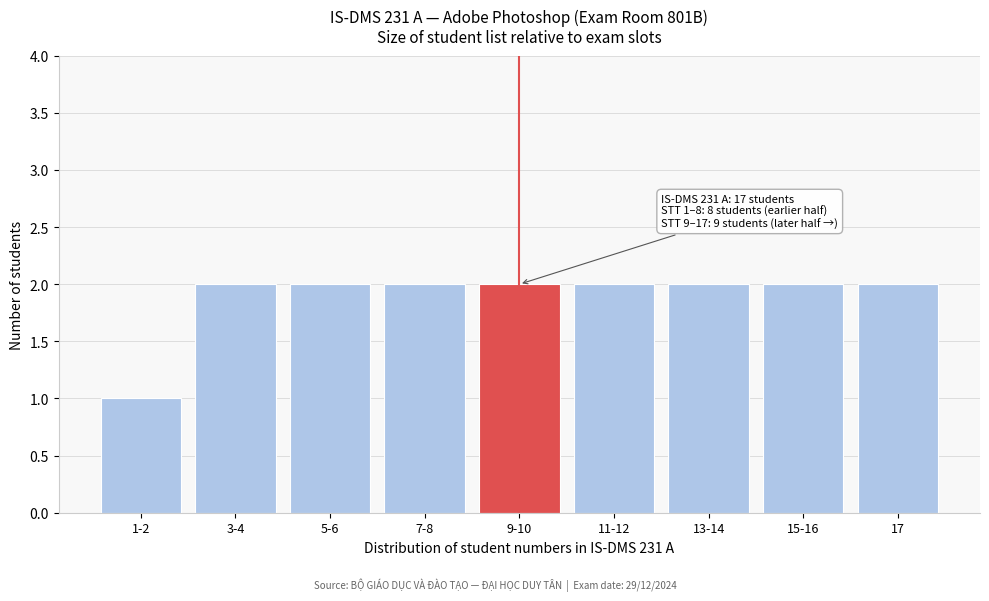

Reading left to right, transcribe all the data shown in this chart.

1-2=1	3-4=2	5-6=2	7-8=2	9-10=2	11-12=2	13-14=2	15-16=2	17=2